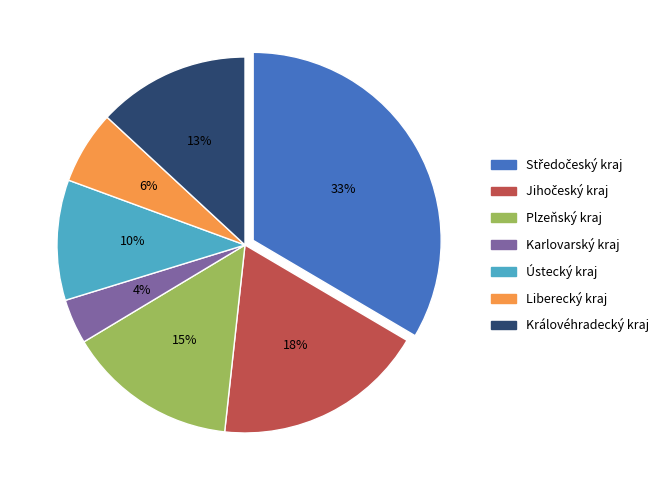

Is there any slice that represents more than half of the pie?

No